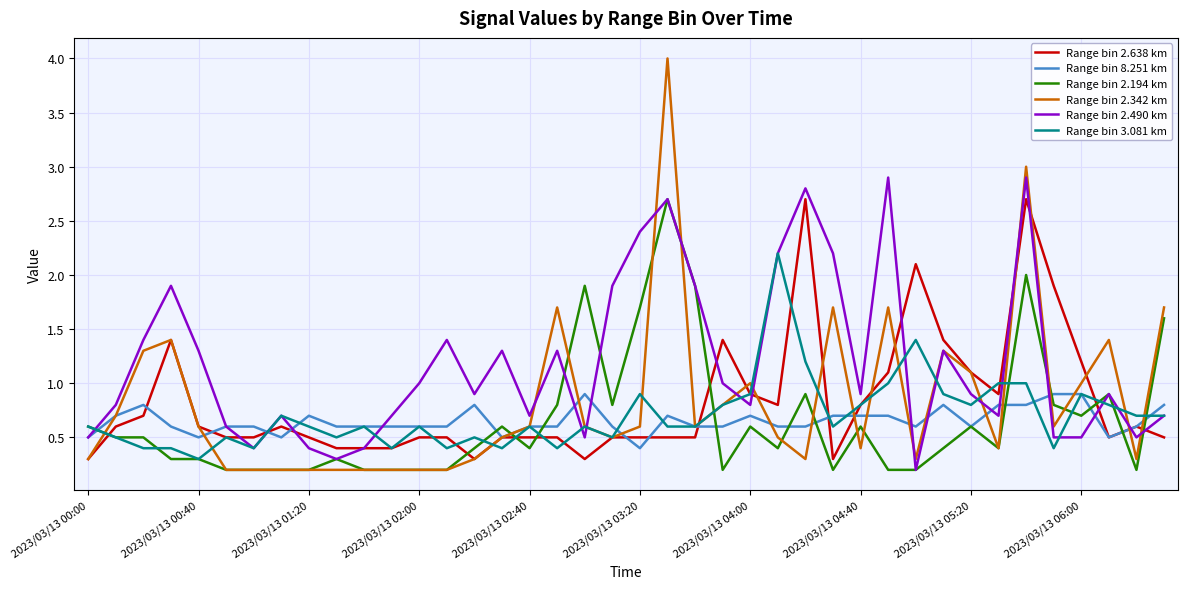

What is the greatest value displayed?

4.0